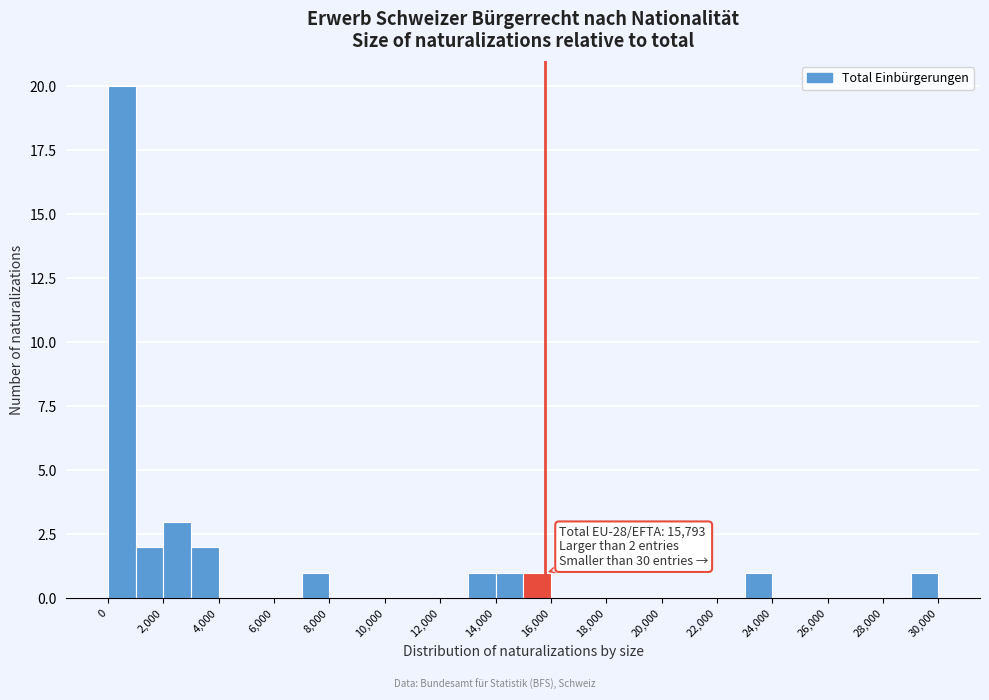

Over which range of the x-axis is the bar tallest?

0 to 1000